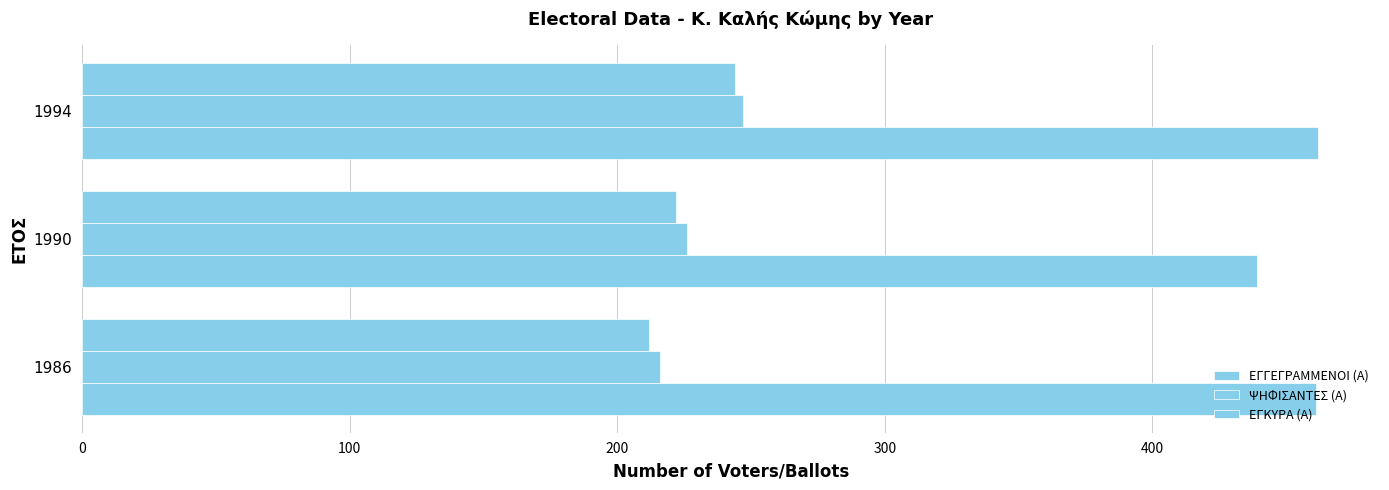

How many values in the ΕΓΚΥΡΑ (Α) series are below 222?

1